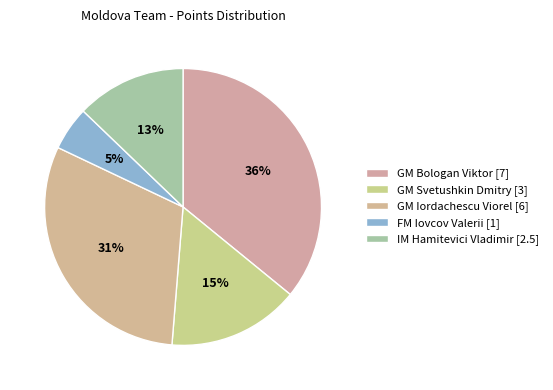

Does any single category account for the majority?

No